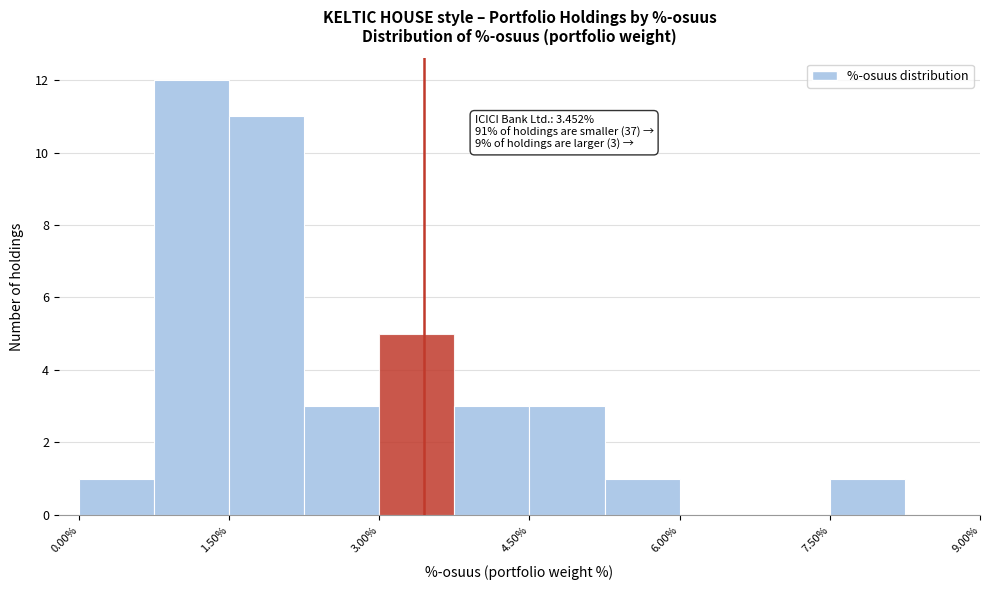

Read against the x-axis, roughly where is the centre of the tallest bar?

1.2